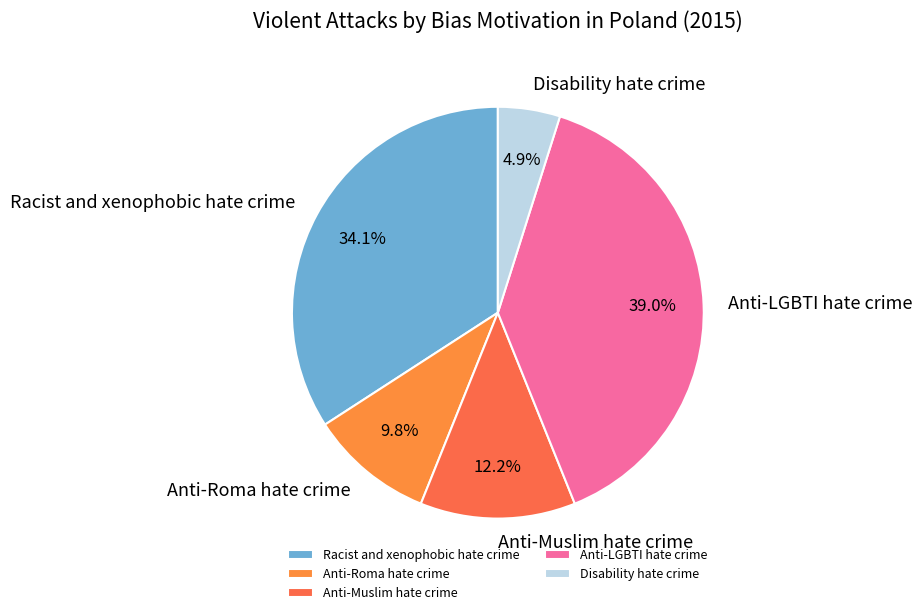

What percentage is NOT represented by Racist and xenophobic hate crime?

65.9%